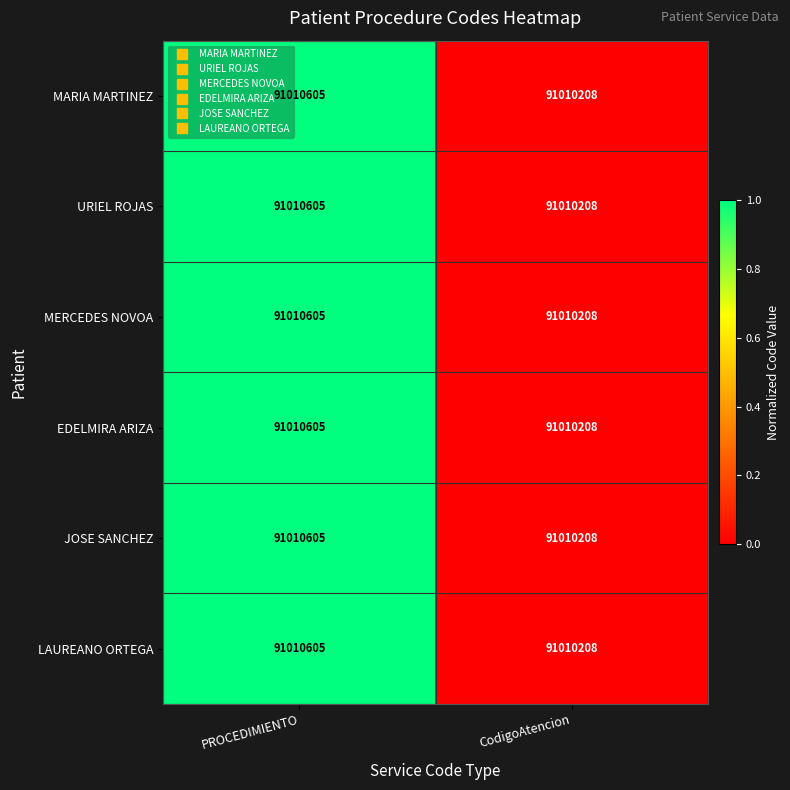

List the labels in order of EDELMIRA ARIZA value, largest first.

PROCEDIMIENTO, CodigoAtencion